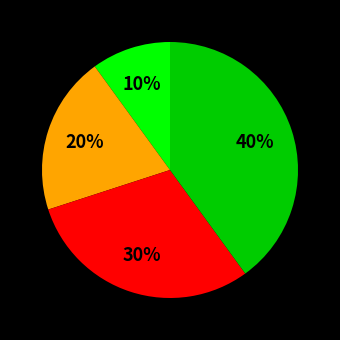

Is there any slice that represents more than half of the pie?

No